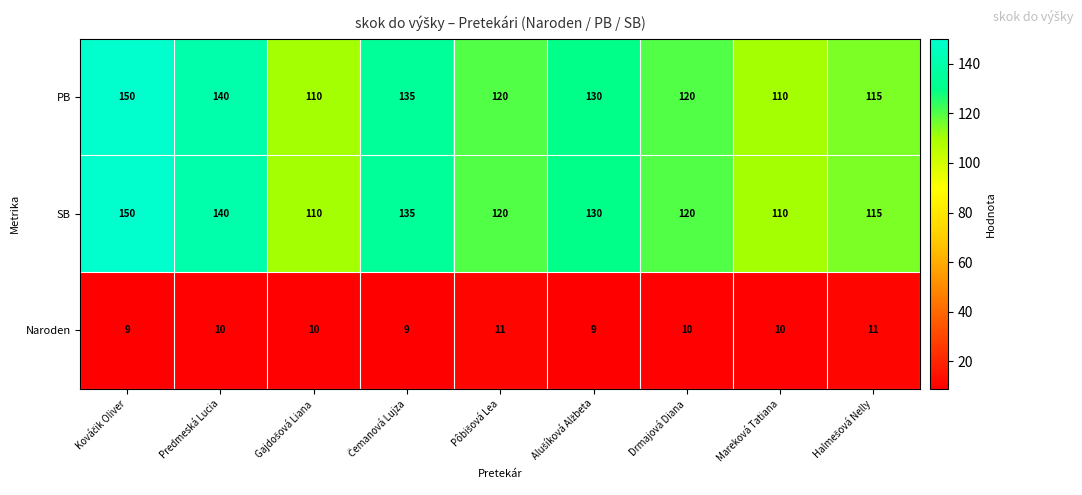

True or false: Naroden has a value of 10 at Predmeská Lucia.

True